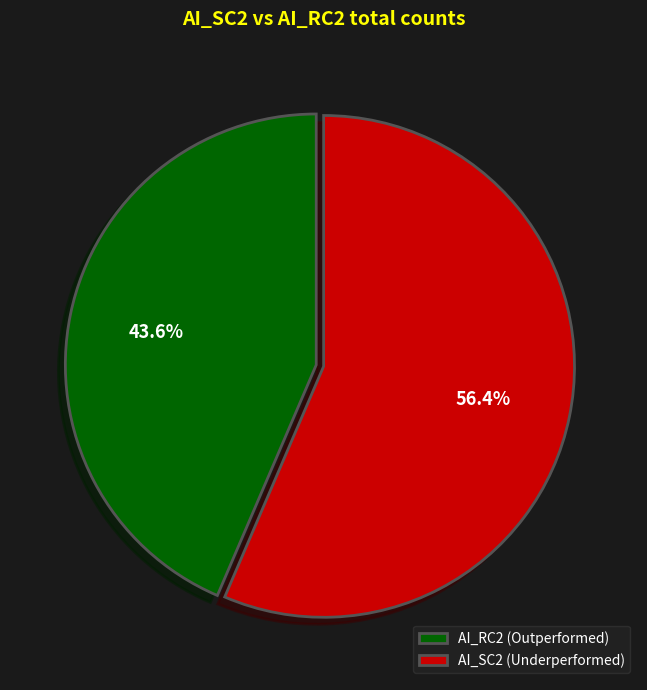

Does AI_SC2 (Underperformed) represent more than half of the total?

Yes